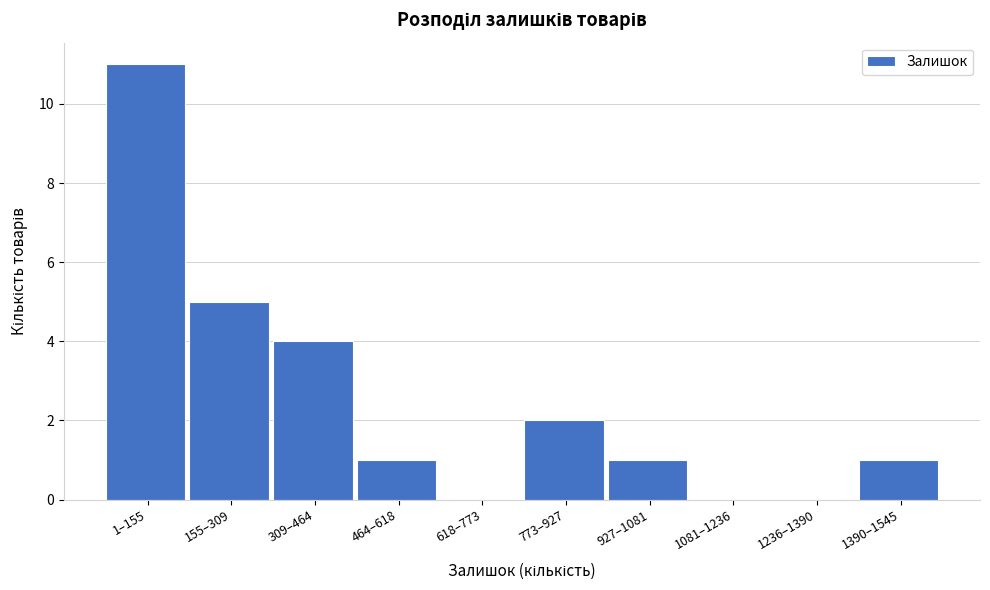

Reading left to right, list all the values displayed in this chart.

1–155=11	155–309=5	309–464=4	464–618=1	618–773=0	773–927=2	927–1081=1	1081–1236=0	1236–1390=0	1390–1545=1